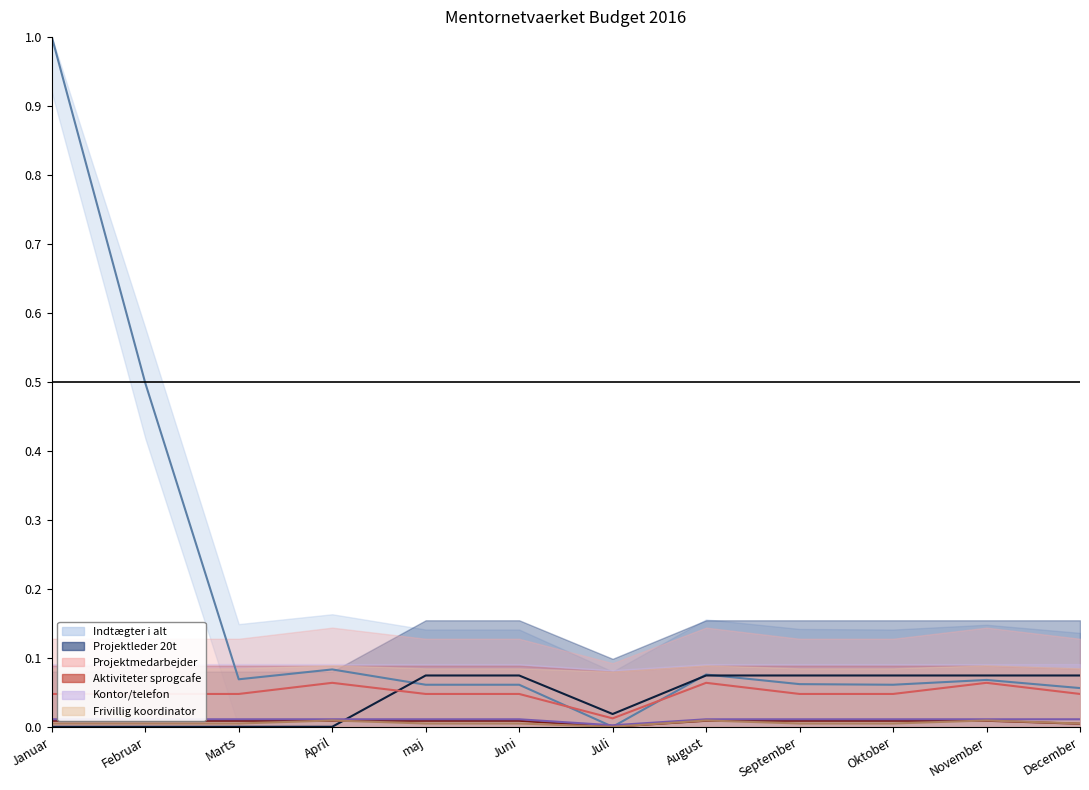

The Kontor/telefon series shows 0.0 at April. True or false?

True